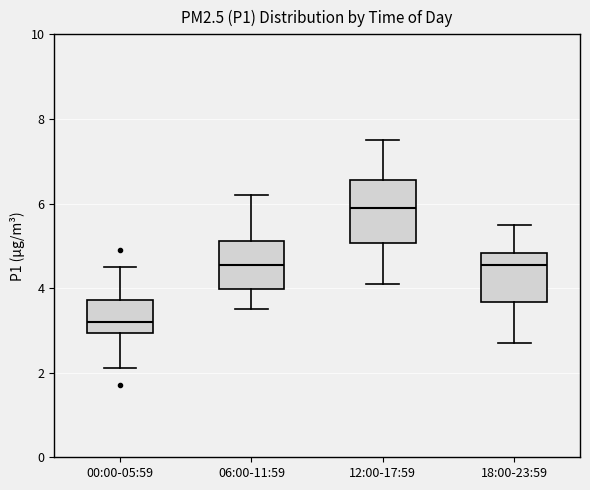

Reading left to right, transcribe this box plot: for each box, give where its median line is, the range the box spans, and where its two whiskers end, as read against the y-axis. The values are not printed on the chart, so give them approximately, as read against the axis.

00:00-05:59: median 3.2, box 3.0 to 3.8, whiskers 2.2 to 4.6
06:00-11:59: median 4.6, box 4.0 to 5.2, whiskers 3.6 to 6.2
12:00-17:59: median 6.0, box 5.0 to 6.6, whiskers 4.2 to 7.6
18:00-23:59: median 4.6, box 3.6 to 4.8, whiskers 2.8 to 5.6